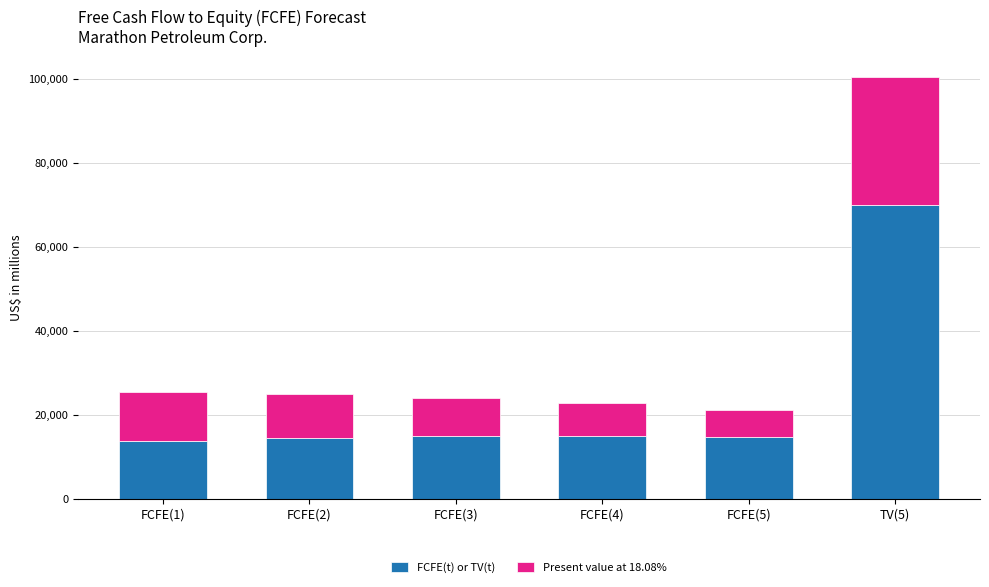

What is the maximum value for FCFE(t) or TV(t)?

69905